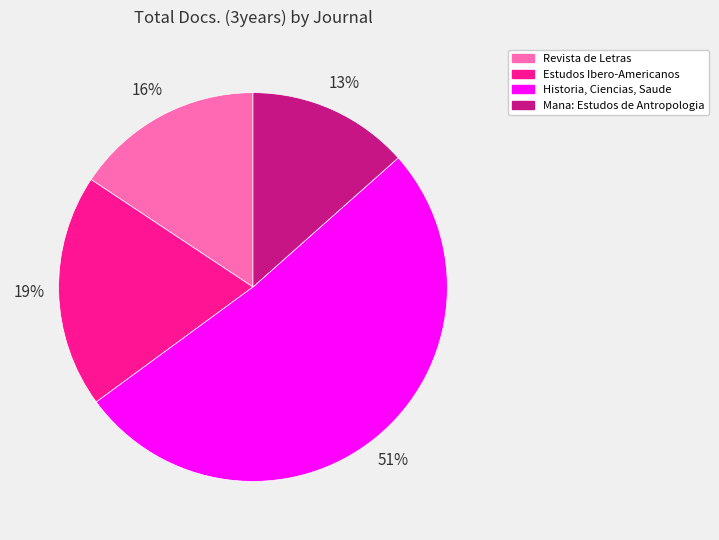

Which category has the smallest portion of the pie?

Mana: Estudos de Antropologia